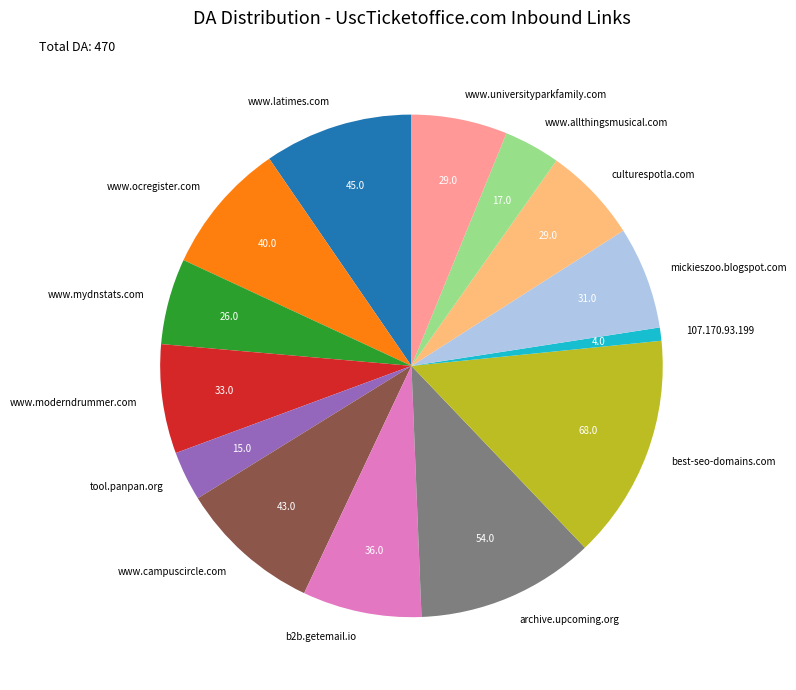

Which slice is the smallest?

107.170.93.199